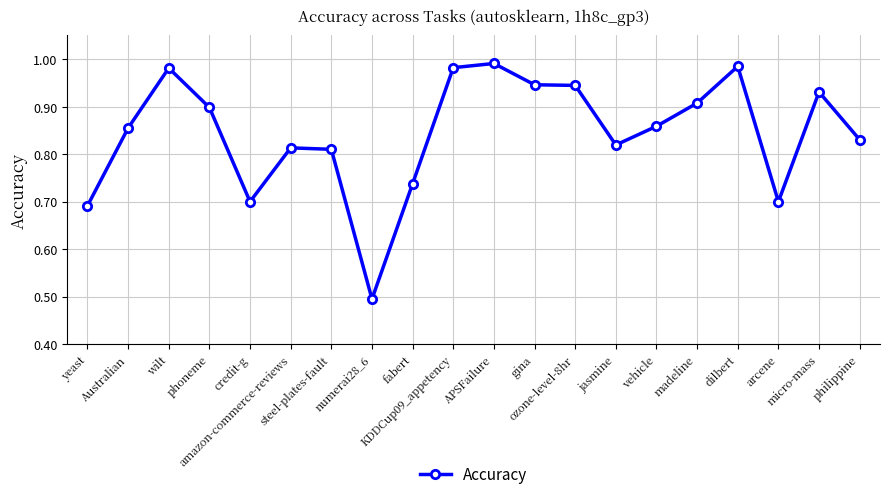

Count the number of data series in this chart.

1